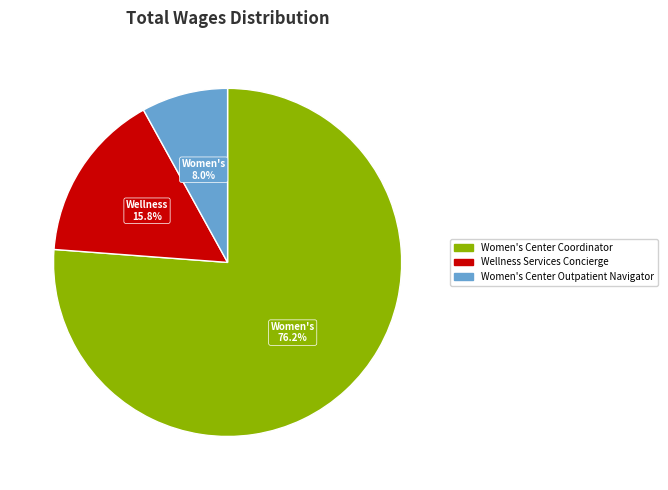

How many segments does this pie chart have?

3